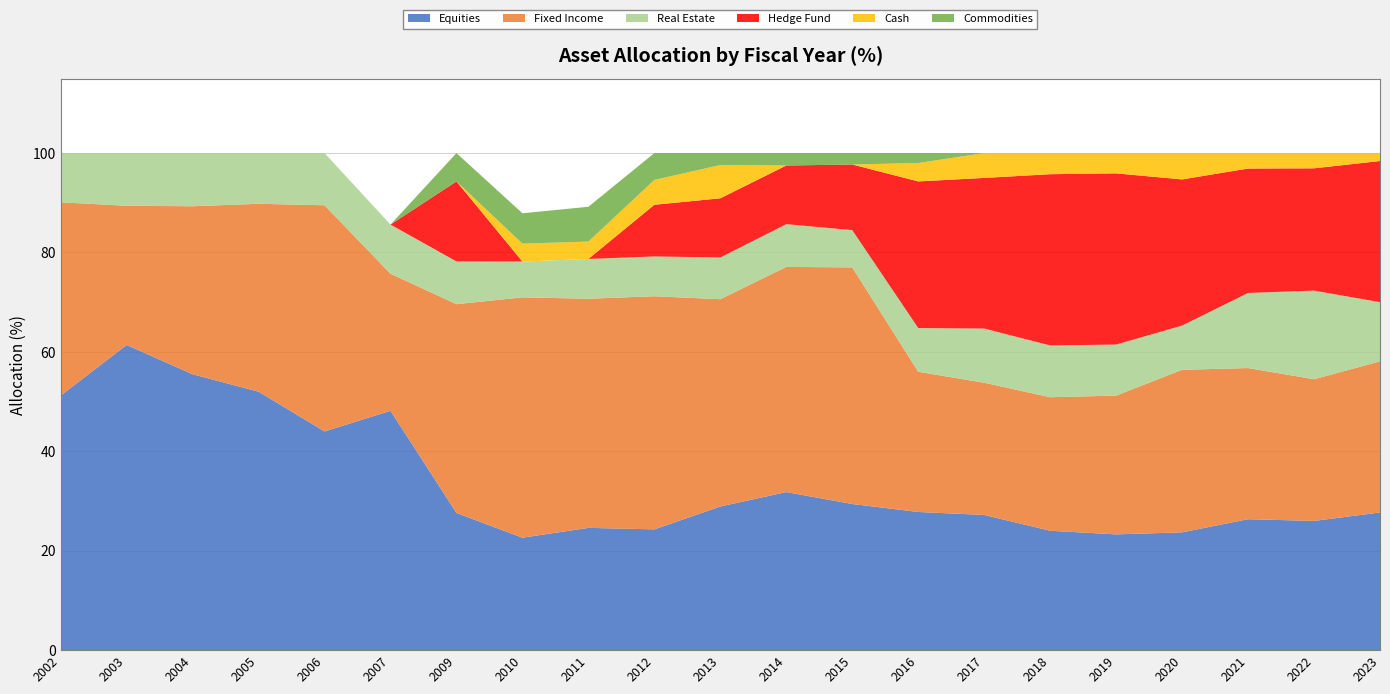

Reading right to left, what are all the values shown in this chart?

Equities: 27.7	26.0	26.3	23.7	23.3	24.0	27.2	27.8	29.4	31.8	28.9	24.3	24.6	22.6	27.6	48.2	44.0	52.0	55.5	61.4	51.2
Fixed Income: 30.4	28.5	30.4	32.7	27.9	26.9	26.6	28.2	47.6	45.3	41.7	46.9	46.1	48.3	42.0	27.6	45.5	37.8	33.8	28.0	38.9
Real Estate: 11.9	17.8	15.1	8.9	10.3	10.4	10.9	8.8	7.5	8.6	8.4	8.0	8.0	7.2	8.6	9.9	10.5	10.2	10.7	10.6	9.9
Hedge Fund: 28.4	24.6	25.0	29.4	34.4	34.5	30.3	29.5	13.2	11.8	11.9	10.4	0.0	0.0	16.1	0.0	0.0	0.0	0.0	0.0	0.0
Cash: 1.6	3.1	3.1	5.3	4.1	4.2	5.0	3.7	0.0	0.0	6.7	5.0	3.5	3.6	0.0	0.0	0.0	0.0	0.0	0.0	0.0
Commodities: 0.0	0.0	0.0	0.0	0.0	0.0	0.0	2.0	2.3	2.5	2.4	5.4	7.0	6.1	5.7	0.0	0.0	0.0	0.0	0.0	0.0